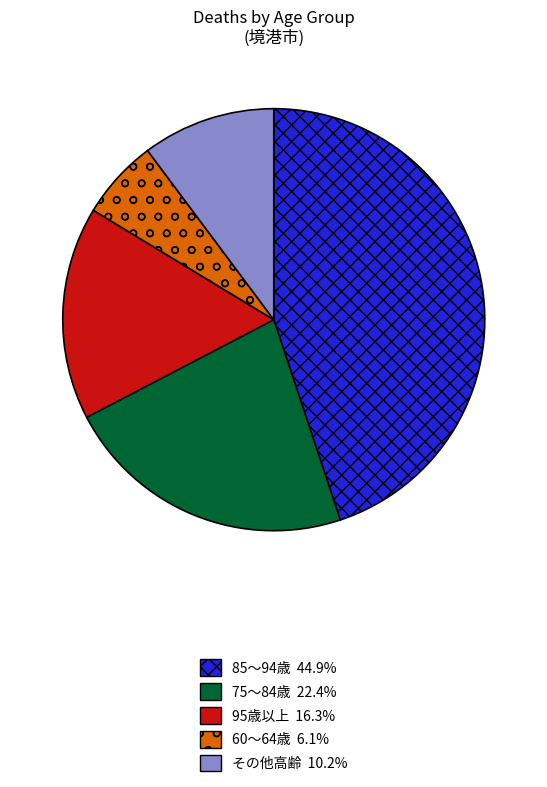

Is there any slice that represents more than half of the pie?

No